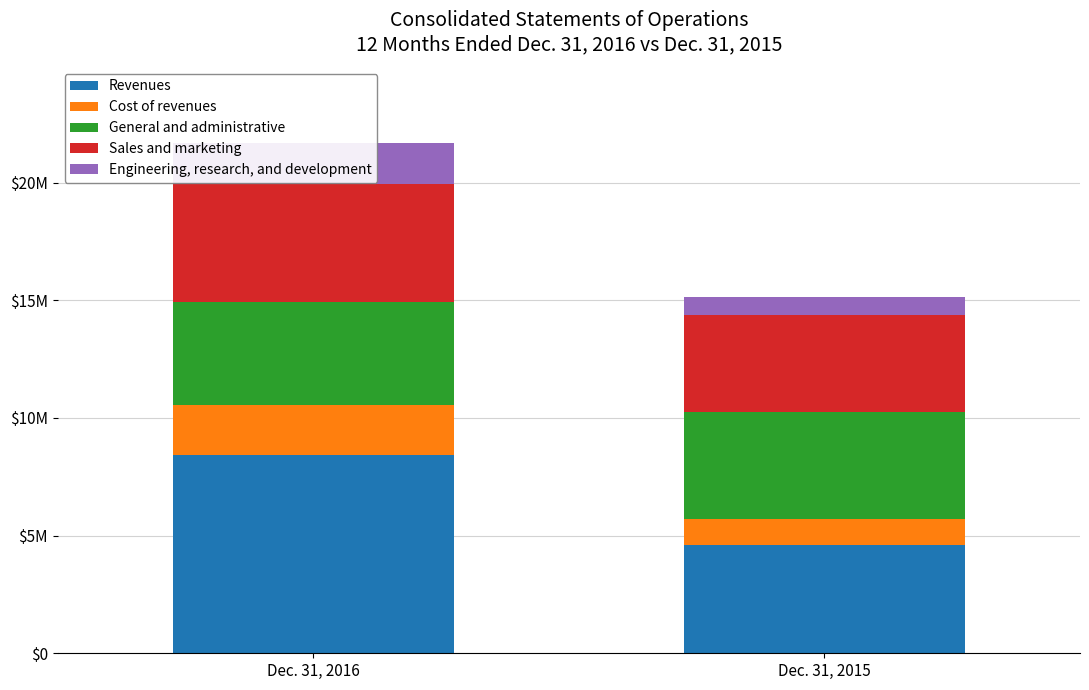

What is the value of the Revenues bar at the 2nd from the left?

4618988